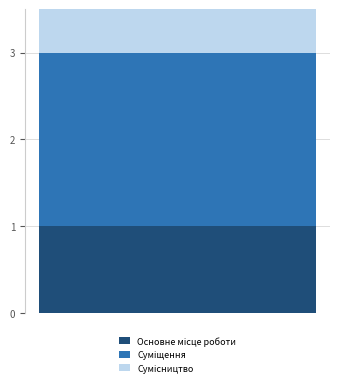

How many bars are there in total?

3